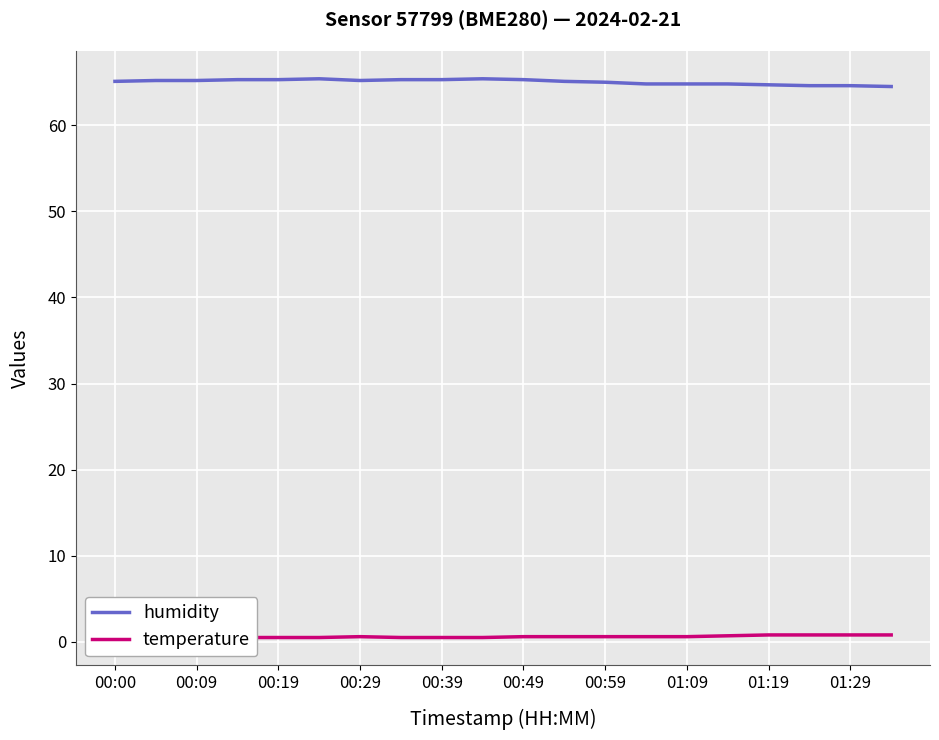

What is the minimum value for humidity?

64.5